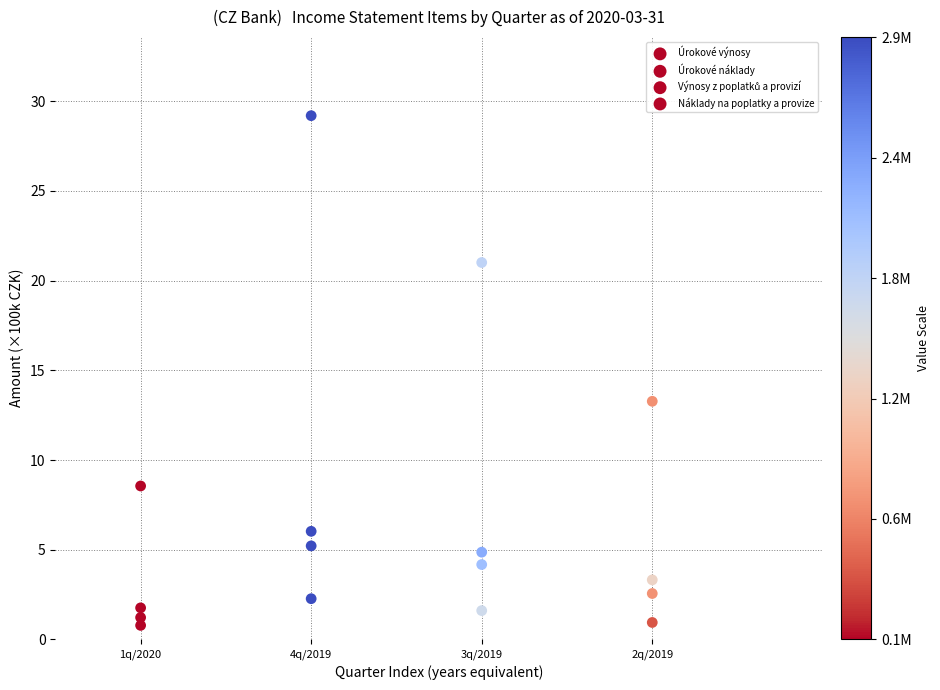

How many points are shown in the scatter plot?

16